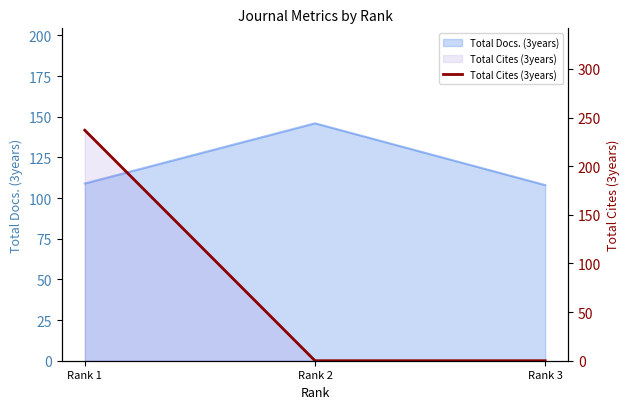

Reading left to right, extract all data points from this chart.

Rank 1=237	Rank 2=0	Rank 3=0